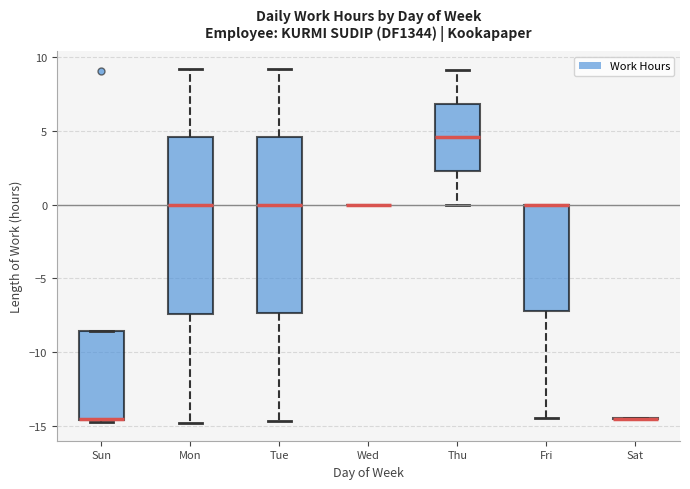

Reading left to right, read every box against the y-axis: the position of its median line, the range the box covers, and the ends of its whiskers. The values are not printed on the chart, so give them approximately, as read against the axis.

Sun: median -14.5 (drawn on the box's lower edge), box -14.5 to -8.5, whiskers -14.5 to -8.5
Mon: median 0.0, box -7.5 to 4.5, whiskers -15.0 to 9.0
Tue: median 0.0, box -7.5 to 4.5, whiskers -14.5 to 9.0
Wed: box collapsed to a line at 0.0, whiskers 0.0 to 0.0
Thu: median 4.5, box 2.5 to 7.0, whiskers 0.0 to 9.0
Fri: median 0.0 (drawn on the box's upper edge), box -7.0 to 0.0, whiskers -14.5 to 0.0
Sat: box collapsed to a line at -14.5, whiskers -14.5 to -14.5